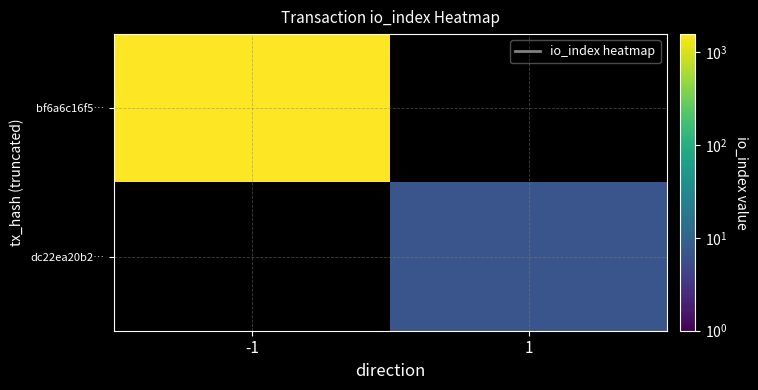

How many series are shown in this chart?

2